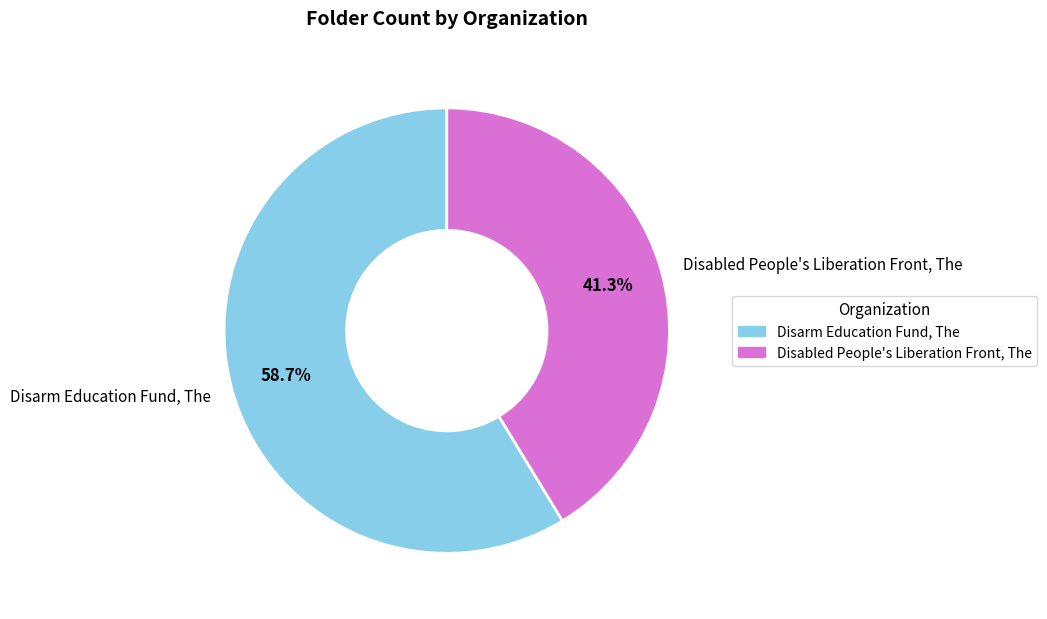

To the nearest percent, what is the difference between the Disabled People's Liberation Front, The and Disarm Education Fund, The slice percentages?

17%